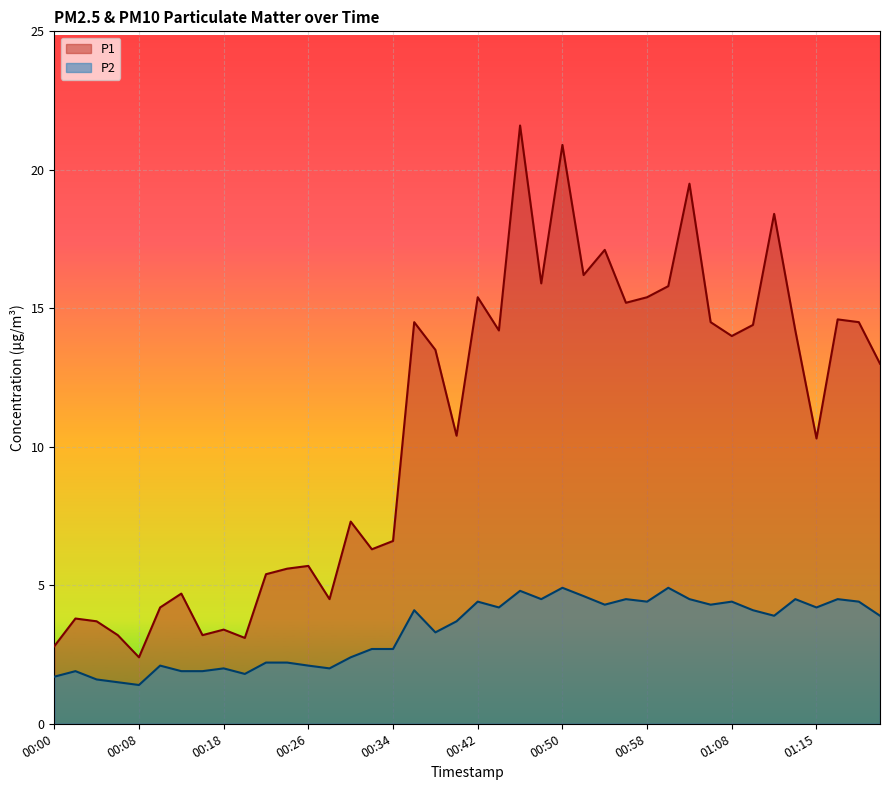

How many interior local valleys does the P2 series have?

11